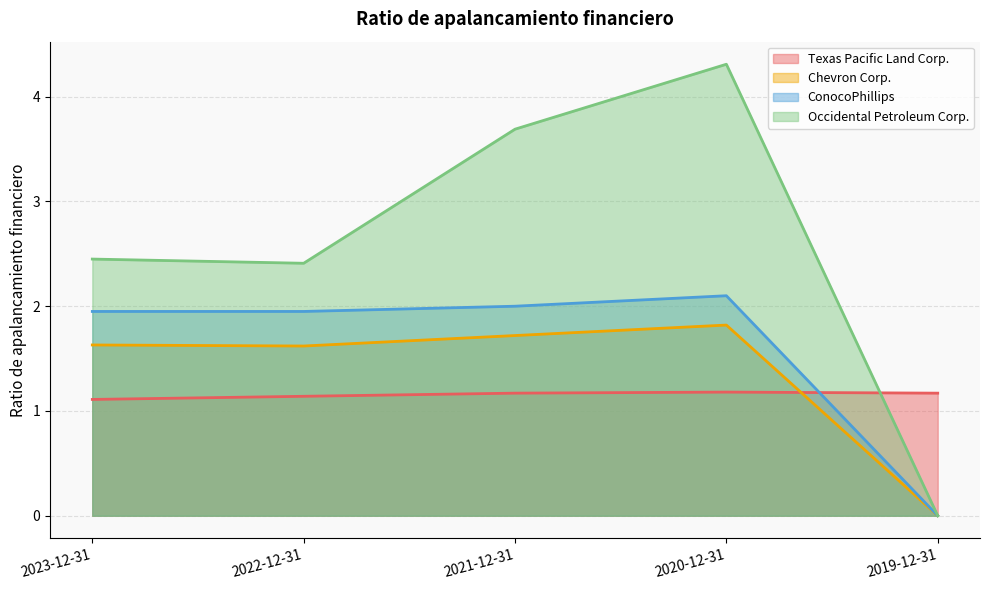

Reading left to right, list all the values displayed in this chart.

Texas Pacific Land Corp.: 2023-12-31=1.1	2022-12-31=1.1	2021-12-31=1.2	2020-12-31=1.2	2019-12-31=1.2
Chevron Corp.: 2023-12-31=1.6	2022-12-31=1.6	2021-12-31=1.7	2020-12-31=1.8	2019-12-31=0.0
ConocoPhillips: 2023-12-31=1.9	2022-12-31=1.9	2021-12-31=2.0	2020-12-31=2.1	2019-12-31=0.0
Occidental Petroleum Corp.: 2023-12-31=2.5	2022-12-31=2.4	2021-12-31=3.7	2020-12-31=4.3	2019-12-31=0.0